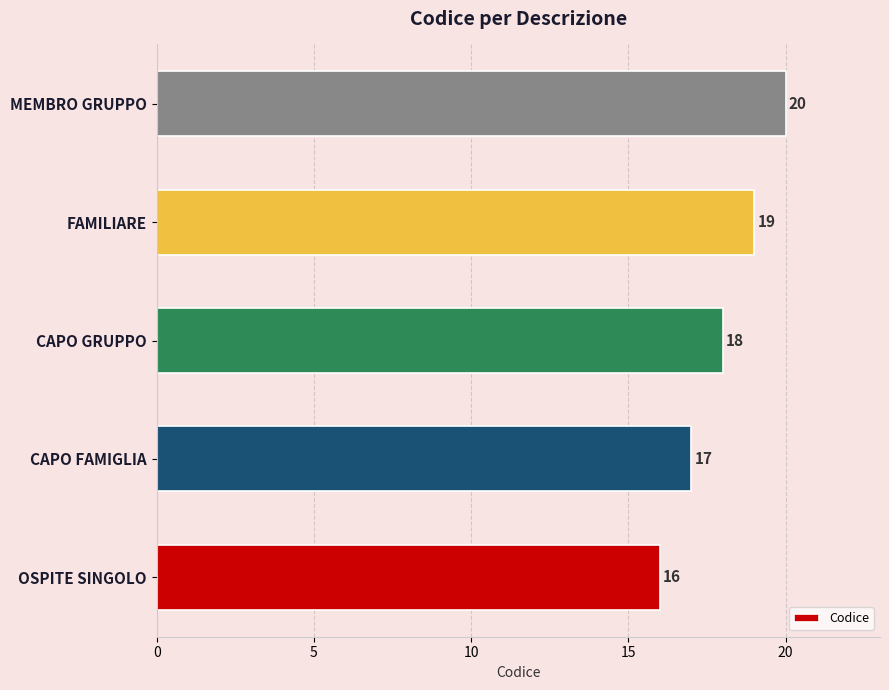

The chart shows a value of 29 at CAPO GRUPPO. True or false?

False